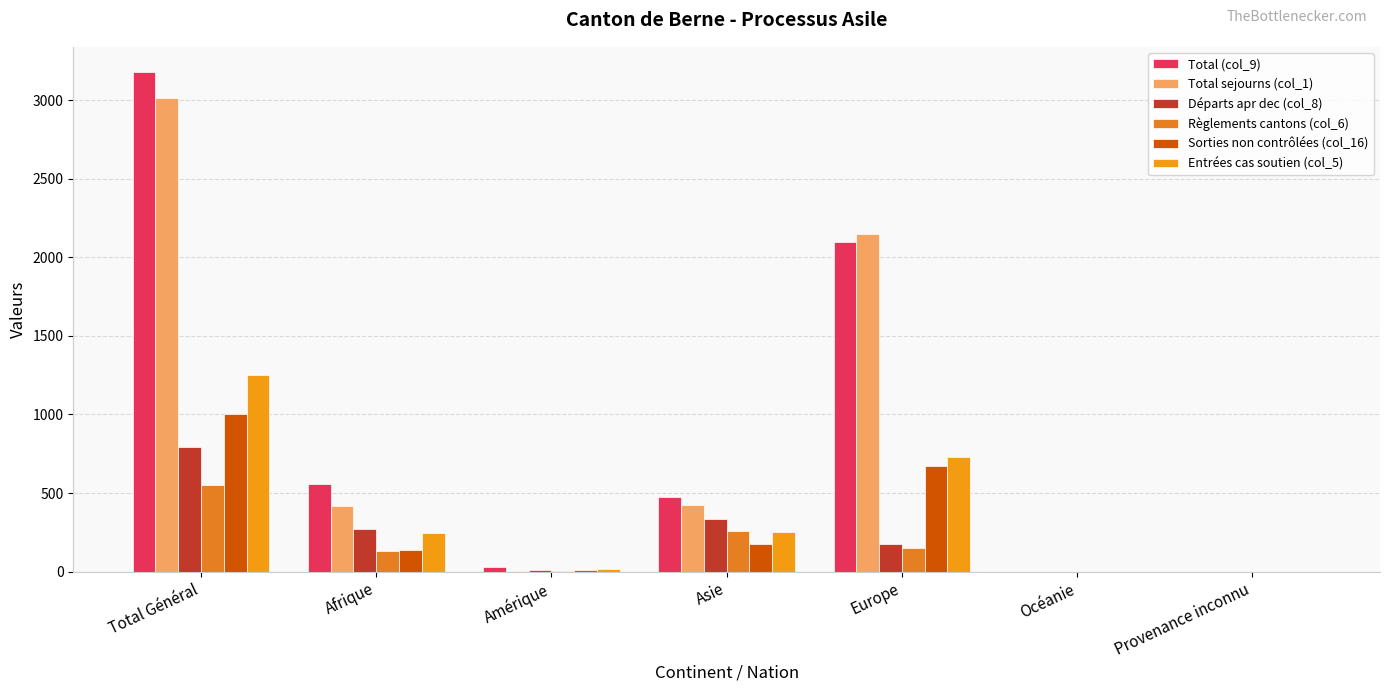

What is the sum of all Départs apr dec (col_8) values?

1582